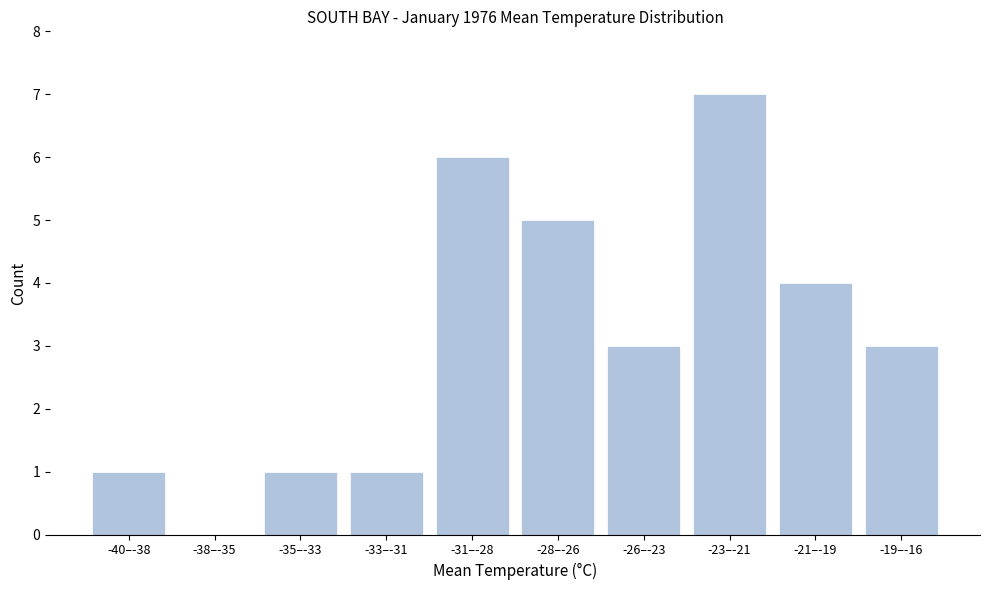

Reading right to left, list all the values displayed in this chart.

-19–-16=3	-21–-19=4	-23–-21=7	-26–-23=3	-28–-26=5	-31–-28=6	-33–-31=1	-35–-33=1	-38–-35=0	-40–-38=1